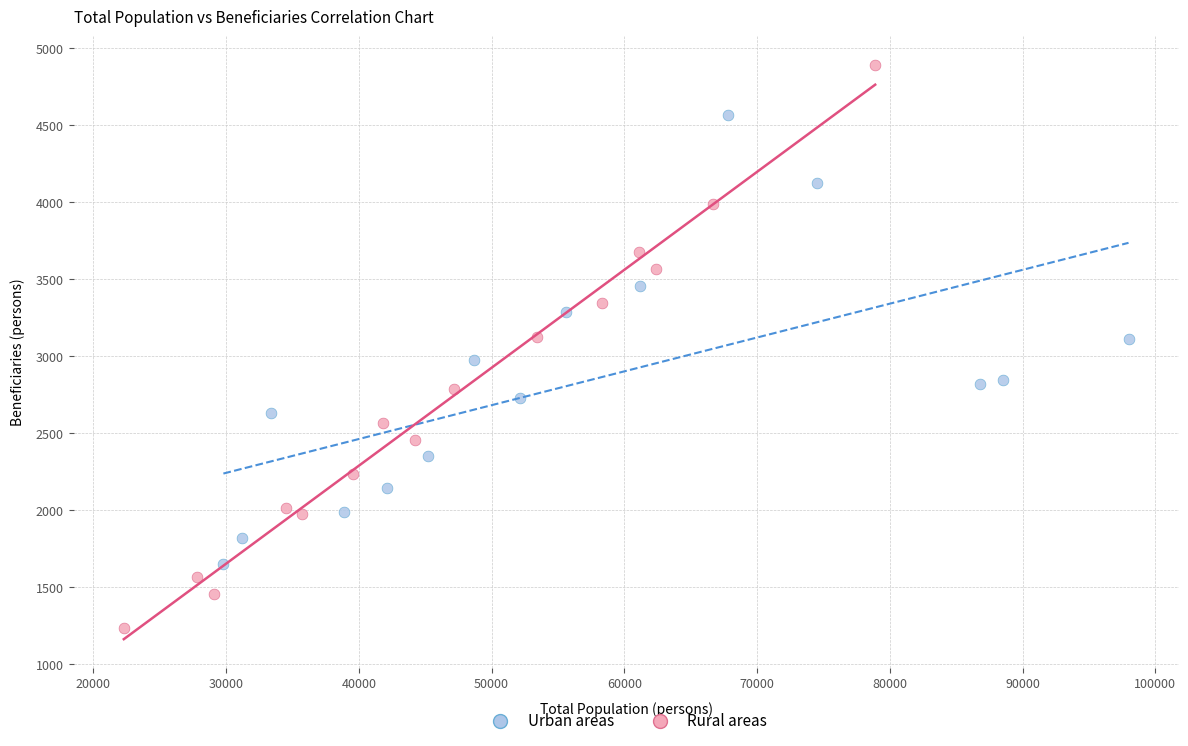

Which series has the widest spread of Y values?

Rural areas